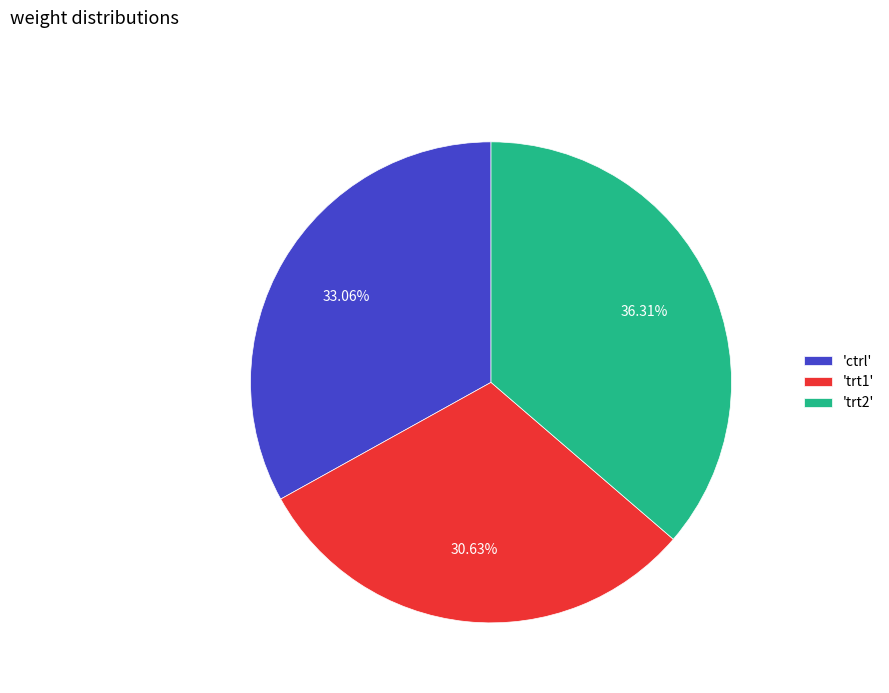

What is the ratio of the value at 'trt1' to the value at 'ctrl'?

0.9